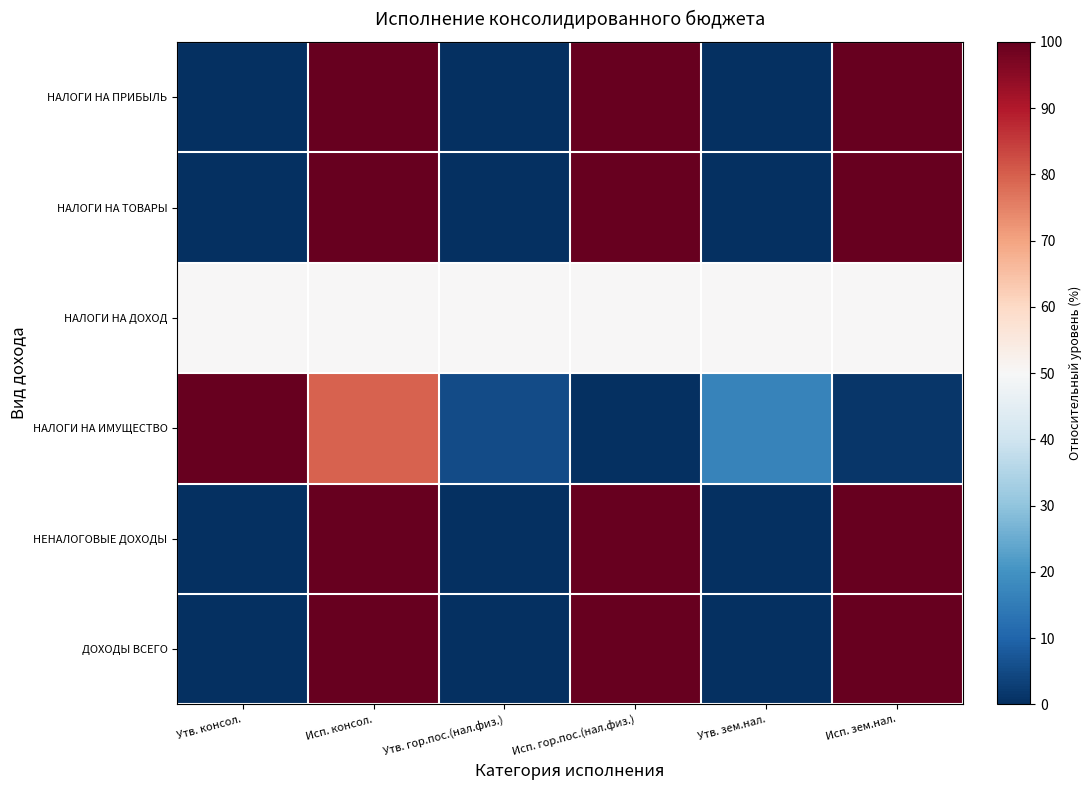

Between Исп. консол. and Утв. консол., which is larger?

Исп. консол.